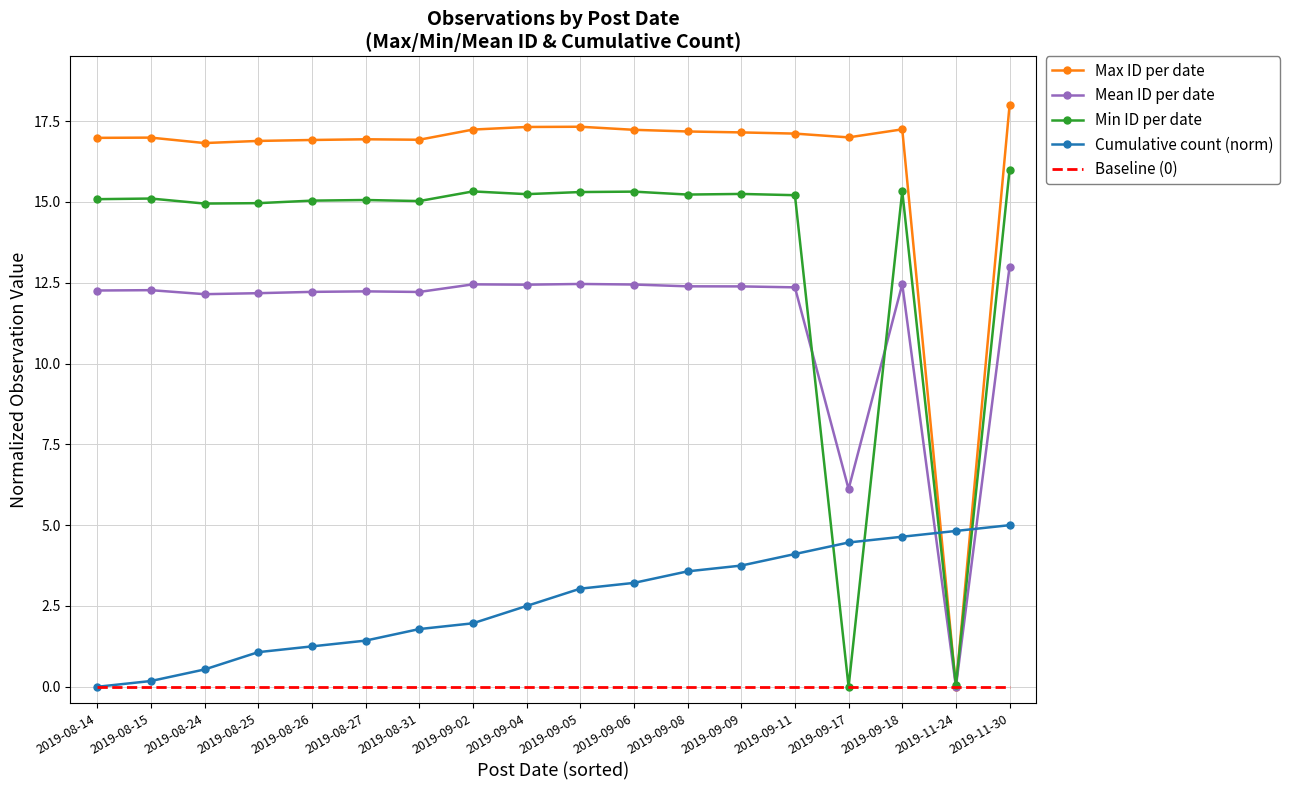

What position from the left is 2019-09-06?

11